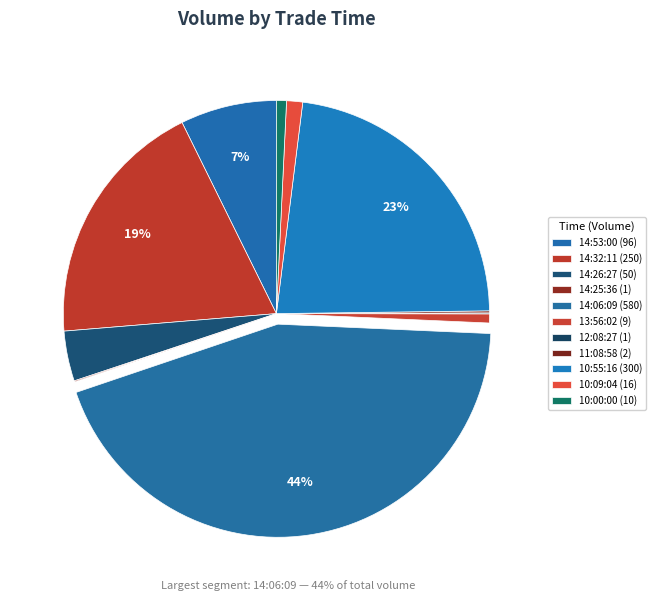

To the nearest percent, what portion does 14:26:27 represent?

4%